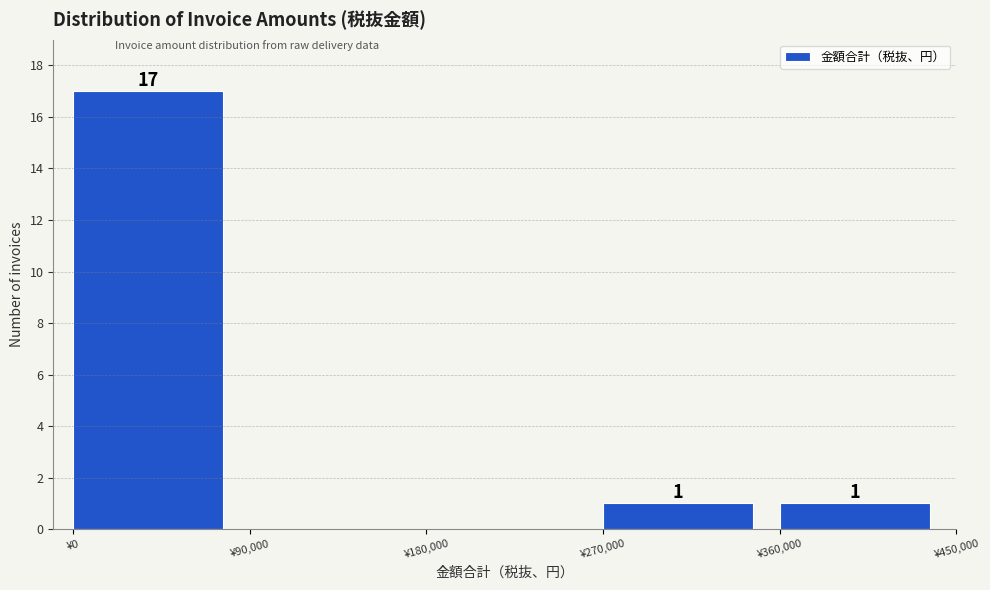

Reading left to right, extract all data points from this chart.

¥0=17	¥90,000=0	¥180,000=0	¥270,000=1	¥360,000=1